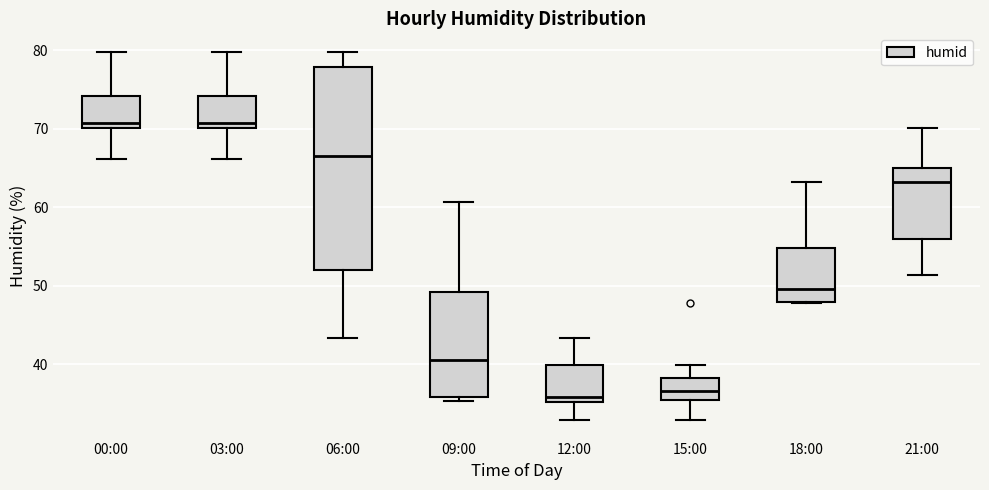

Reading left to right, read every box against the y-axis: the position of its median line, the range the box covers, and the ends of its whiskers. The values are not printed on the chart, so give them approximately, as read against the axis.

00:00: median 71, box 70 to 74, whiskers 66 to 80
03:00: median 71, box 70 to 74, whiskers 66 to 80
06:00: median 67, box 52 to 78, whiskers 43 to 80
09:00: median 41, box 36 to 49, whiskers 35 to 61
12:00: median 36, box 35 to 40, whiskers 33 to 43
15:00: median 37, box 35 to 38, whiskers 33 to 40
18:00: median 50, box 48 to 55, whiskers 48 to 63
21:00: median 63, box 56 to 65, whiskers 51 to 70